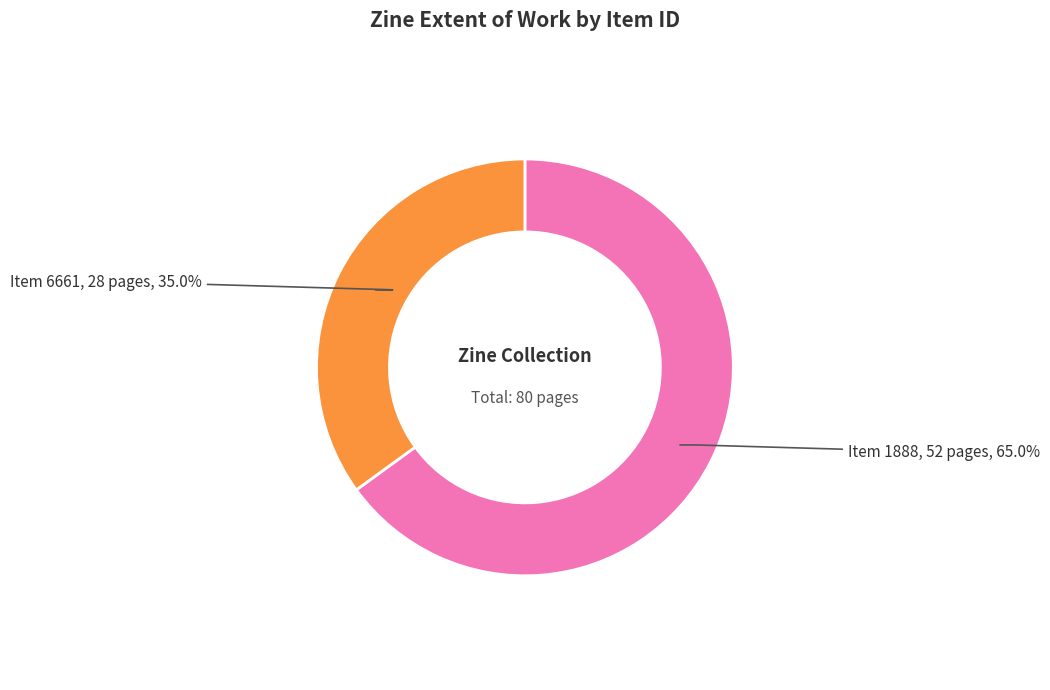

Rank the categories by value from highest to lowest.

Item 1888, Item 6661